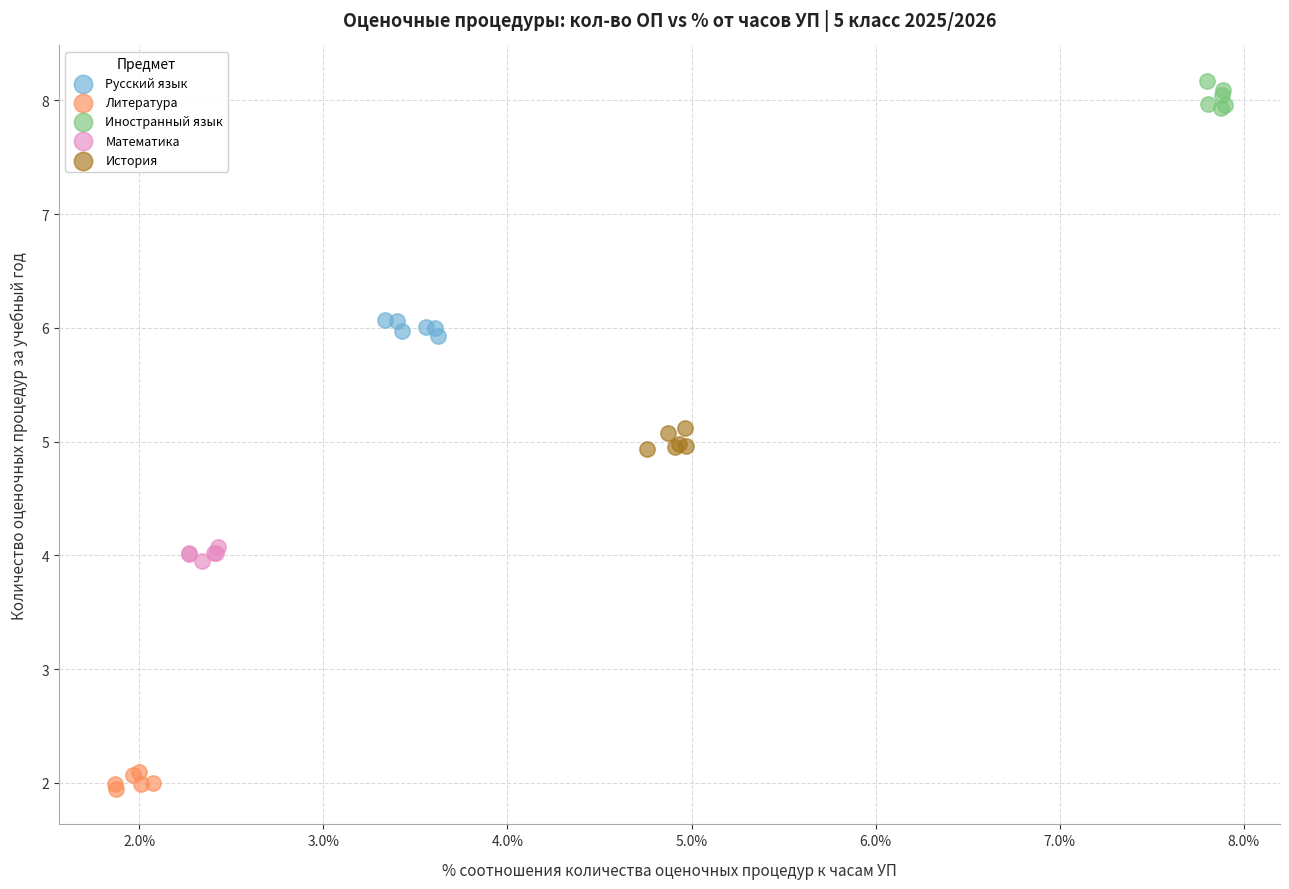

Which series reaches the maximum Y coordinate?

Иностранный язык